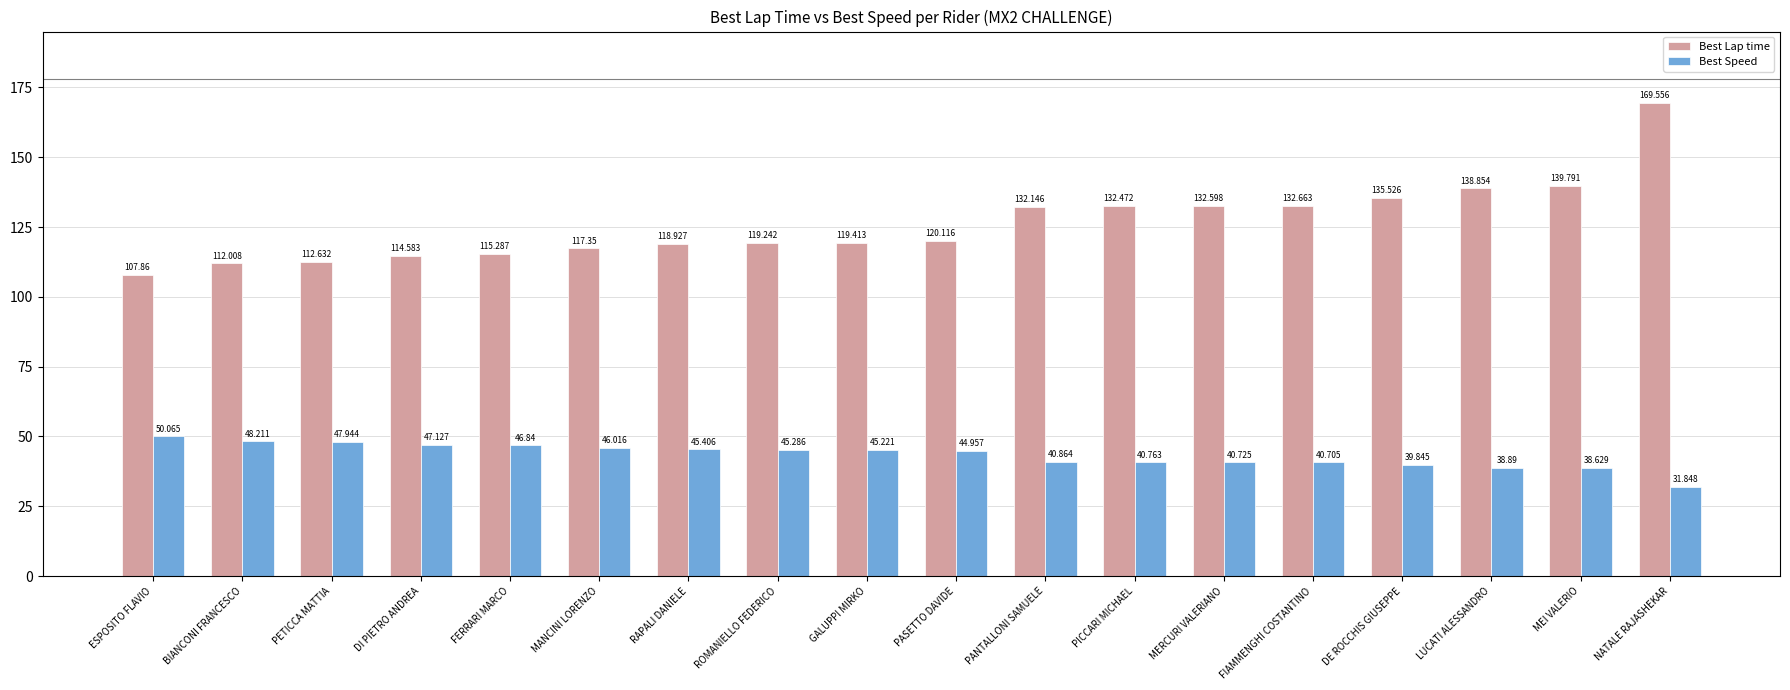

What are all the series names shown in the legend?

Best Lap time, Best Speed